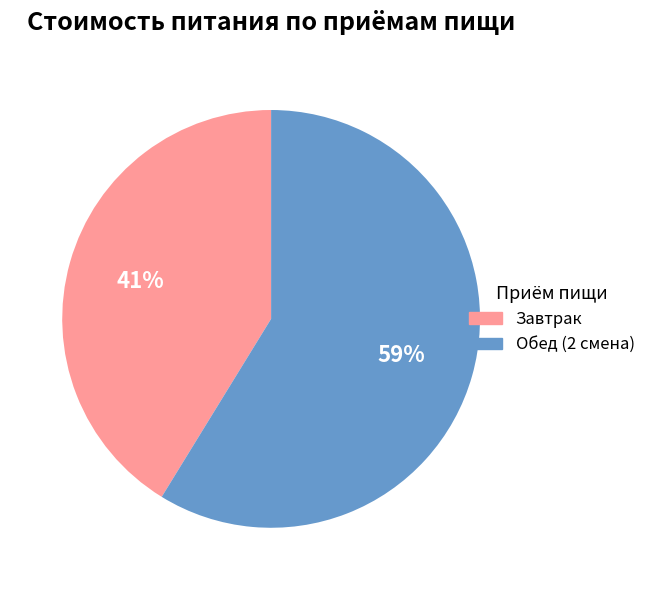

To the nearest percent, what is the difference between the Завтрак and Обед (2 смена) slice percentages?

18%